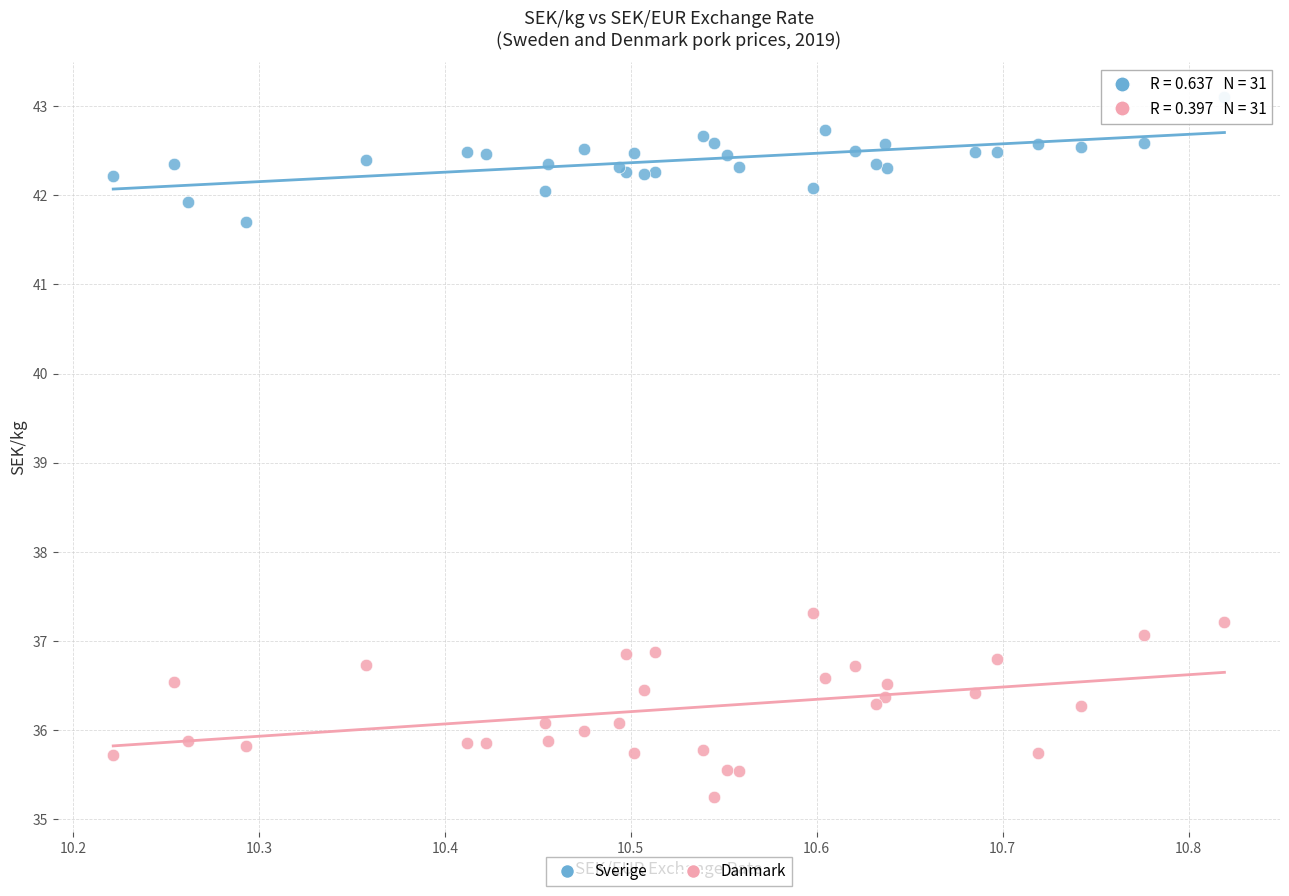

Which series has the widest spread of Y values?

Danmark